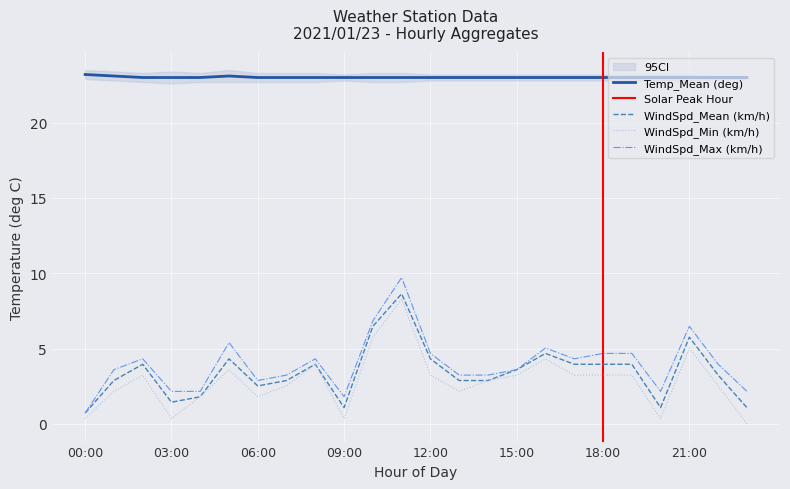

Is the value of WindSpd_Max (km/h) at 17:00 greater than the value of Temp_Mean (deg) at 10:00?

No